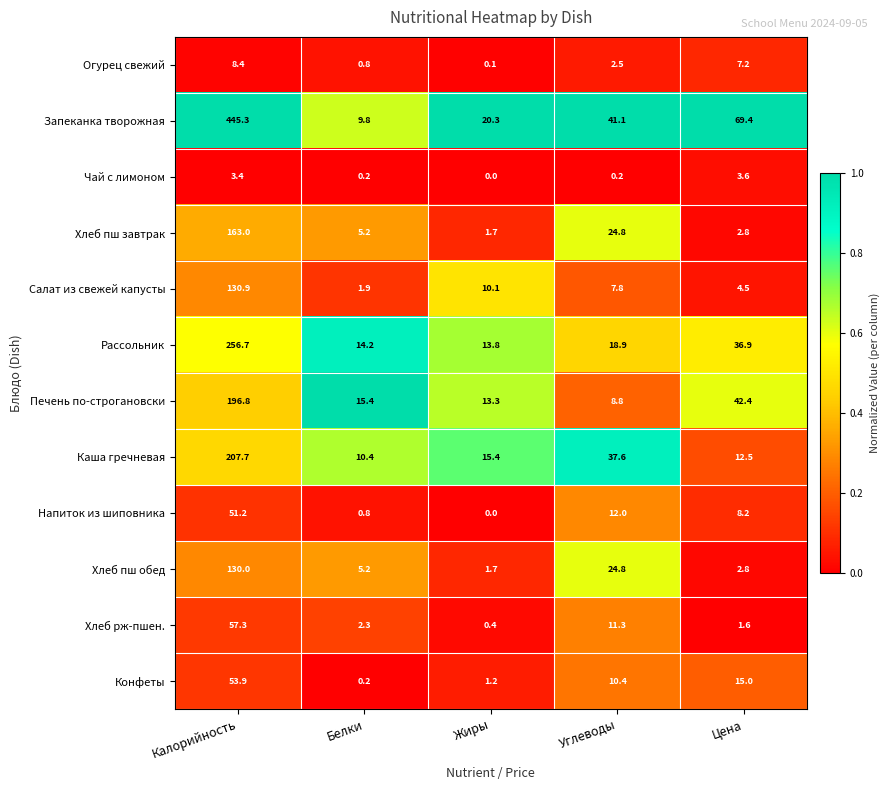

True or false: Рассольник has a value of 29.5 at Углеводы.

False